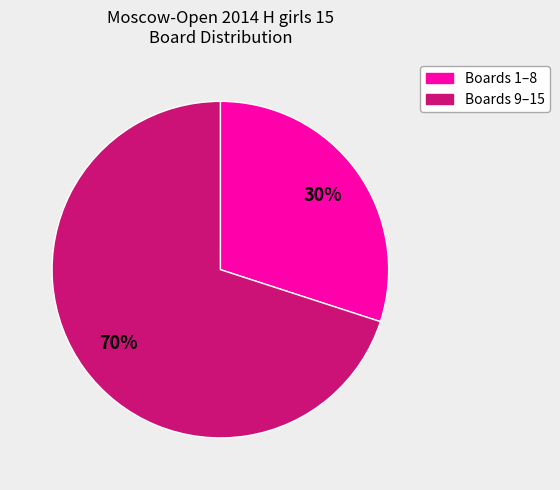

To the nearest percent, what is the difference between the largest and smallest slice percentages?

40%